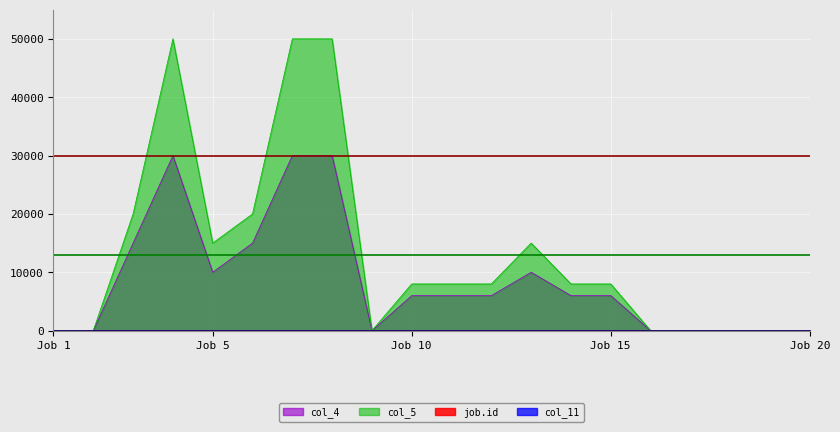

Where does the col_4 series first go above 6000?

3